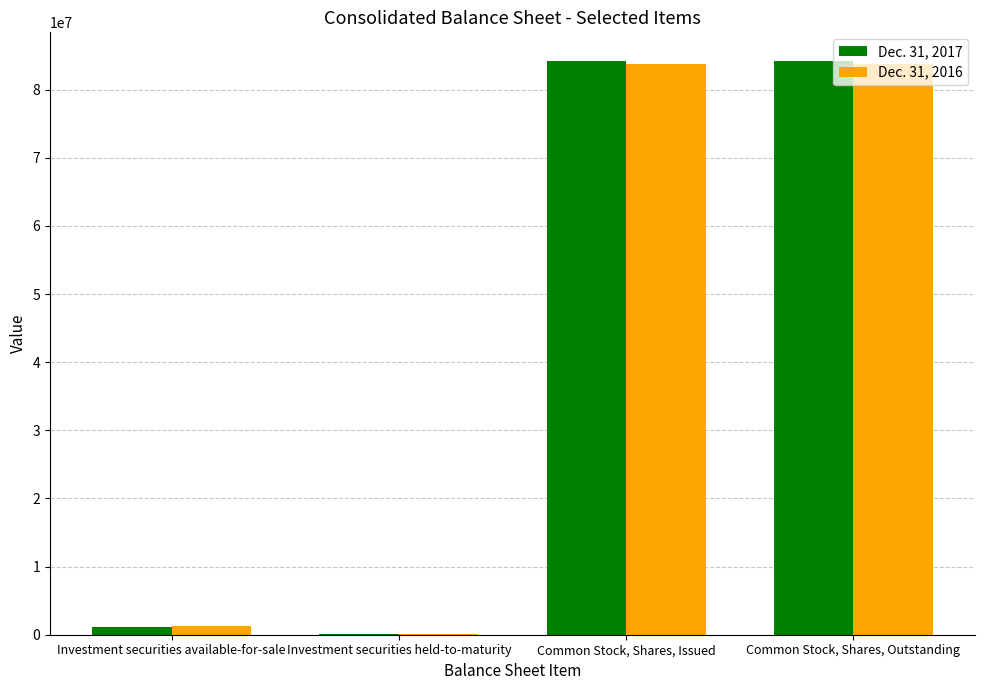

True or false: Dec. 31, 2016 has a value of 22563140 at Common Stock, Shares, Outstanding.

False